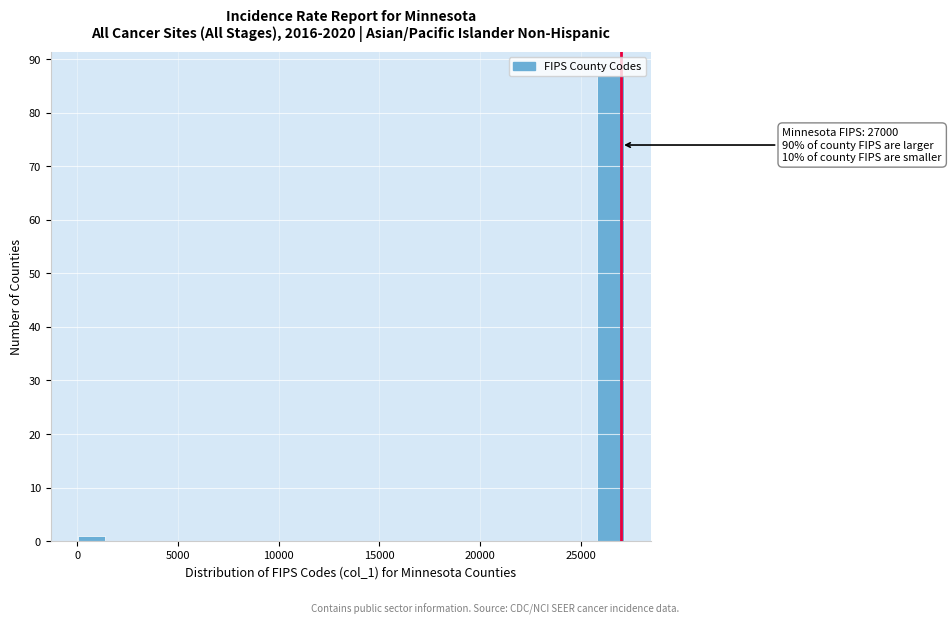

Read against the x-axis, roughly where is the centre of the tallest bar?

26500